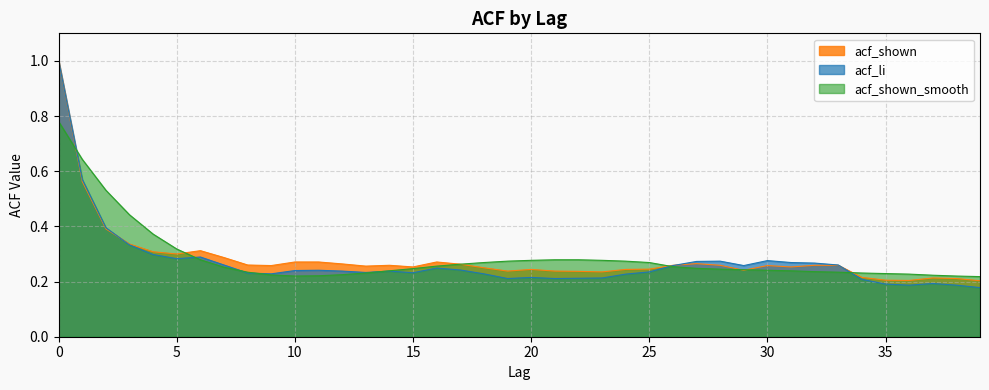

What is the greatest value displayed?

1.0